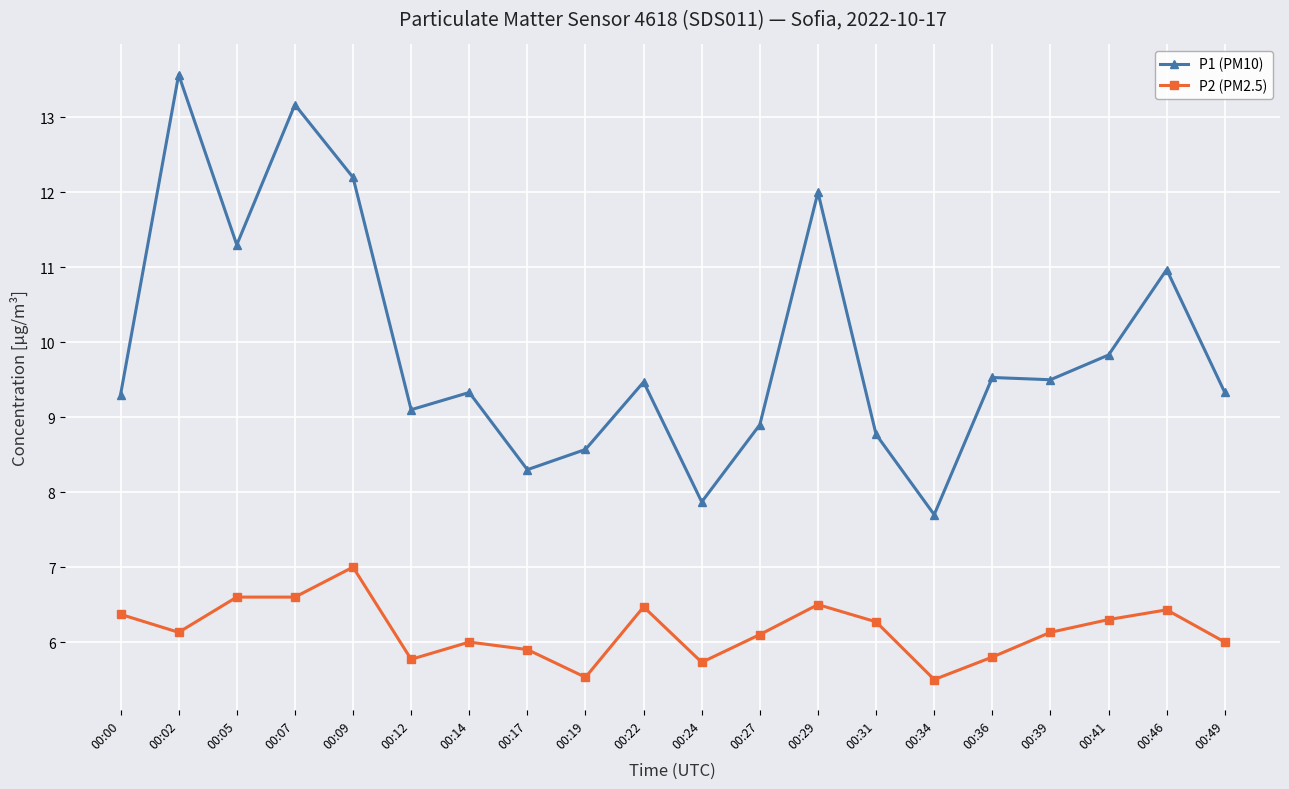

What is the value of the P1 (PM10) point at the 11th from the left?

7.9